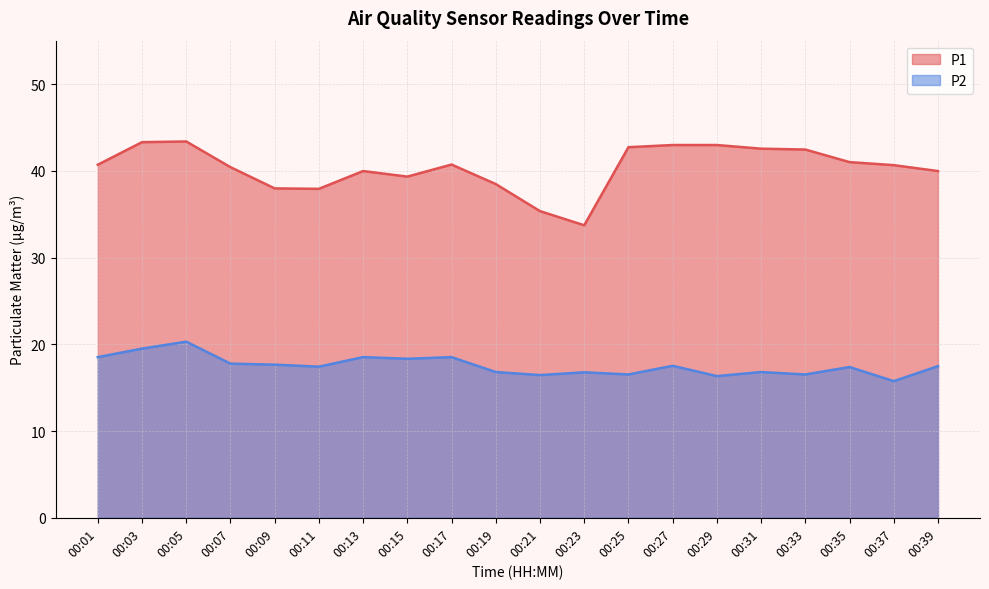

Which label corresponds to the largest value in the chart?

00:05